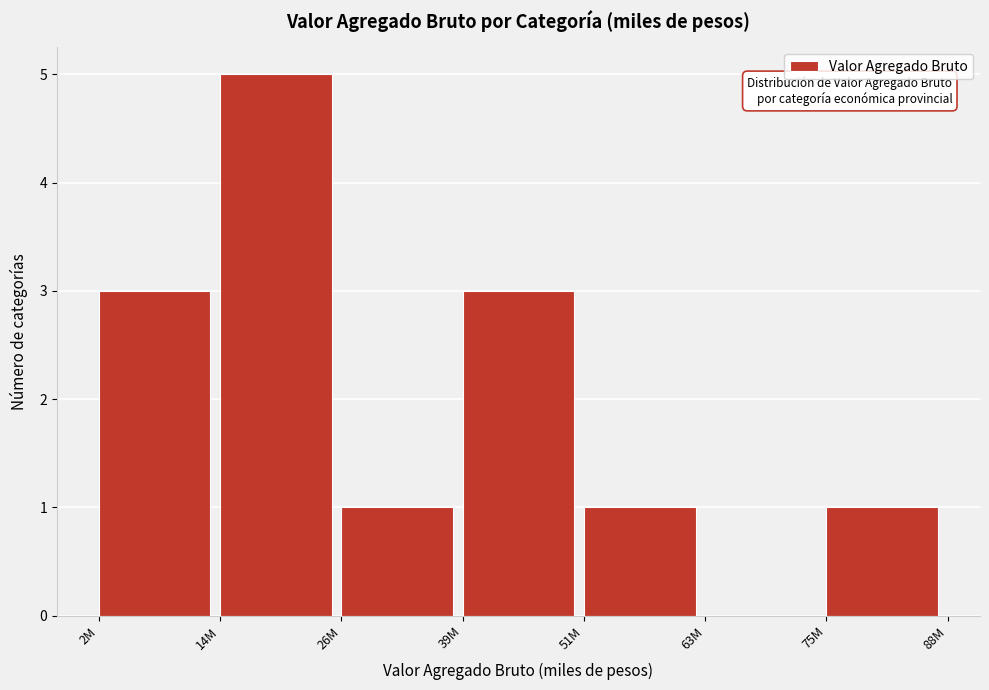

Reading right to left, extract all data points from this chart.

75M=1	63M=0	51M=1	39M=3	26M=1	14M=5	2M=3